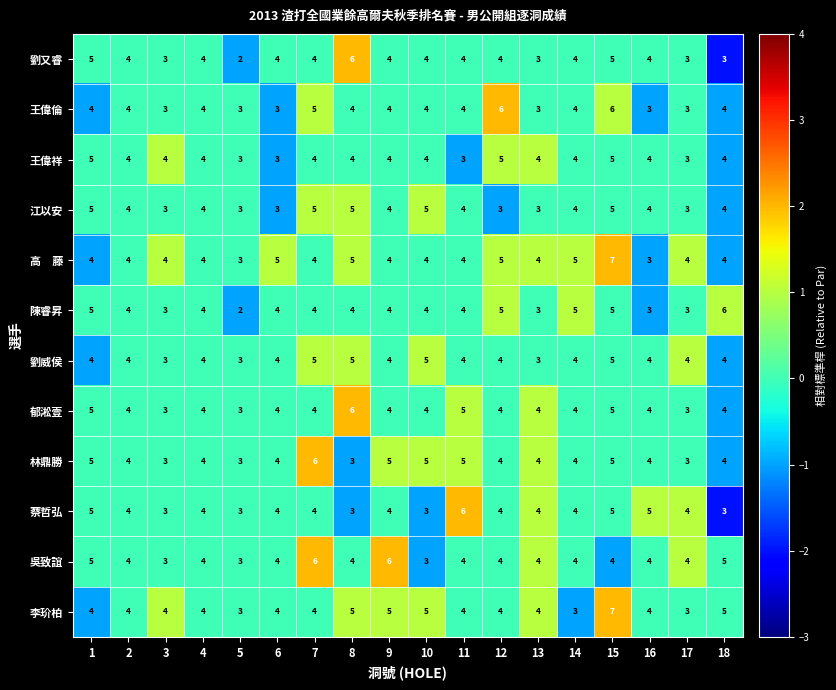

Count the number of categories in the chart.

18